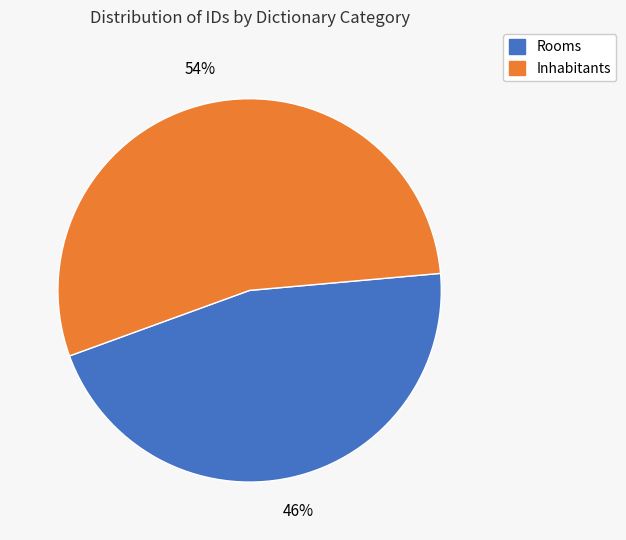

Is there any slice that represents more than half of the pie?

Yes